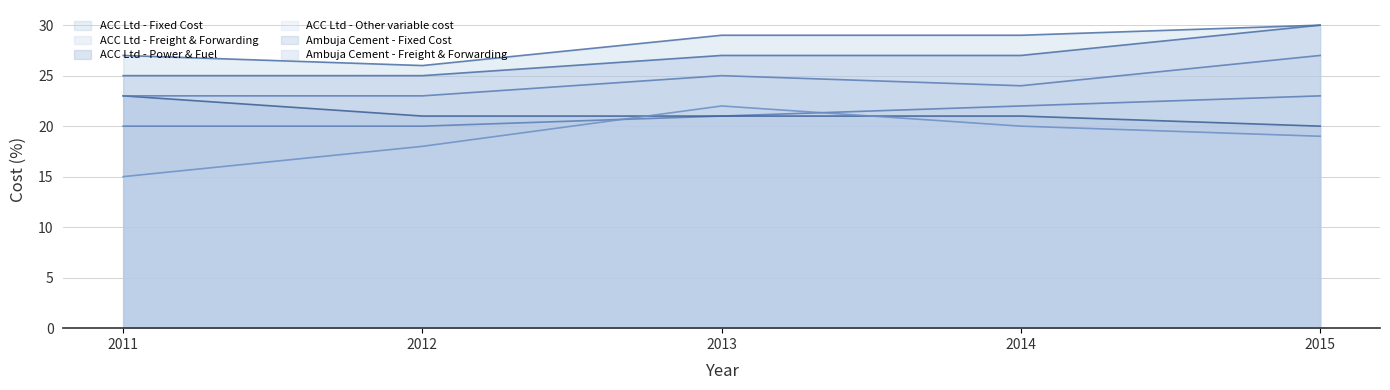

Does the chart have visible grid lines?

Yes